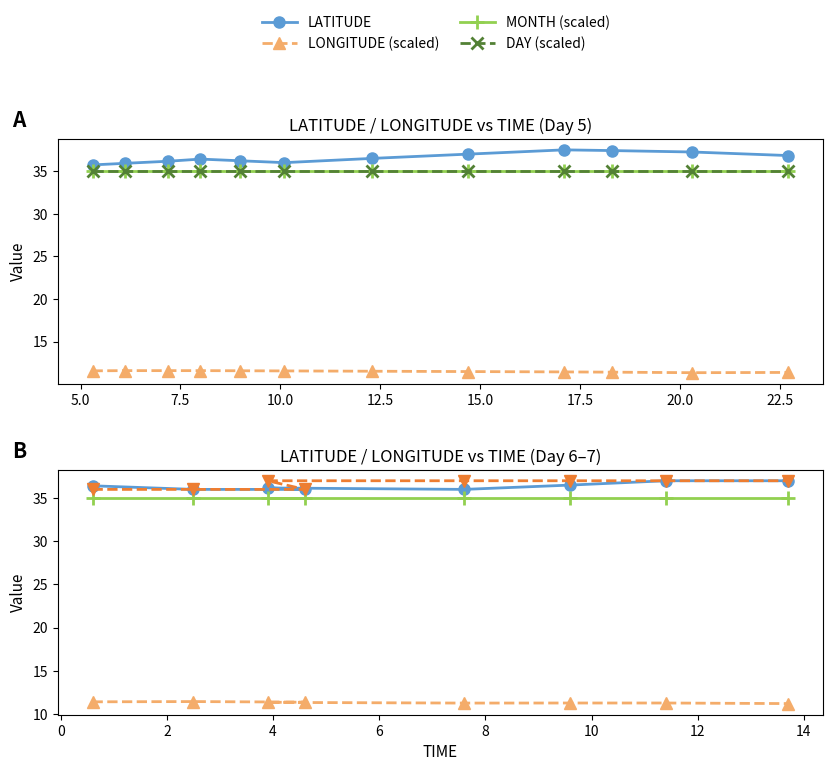

In LATITUDE, how many points are higher than both neighbors (excluding endpoints)?

1